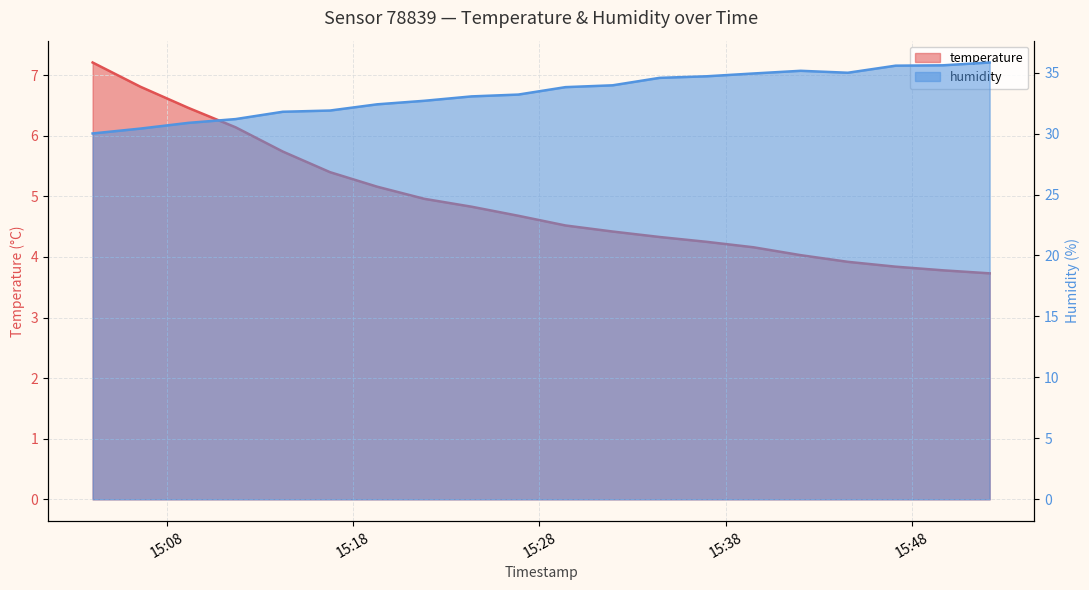

List the labels in order of humidity value, smallest first.

2023-03-05T15:04:00, 2023-03-05T15:06:34, 2023-03-05T15:09:09, 2023-03-05T15:11:41, 2023-03-05T15:14:13, 2023-03-05T15:16:45, 2023-03-05T15:19:17, 2023-03-05T15:21:49, 2023-03-05T15:24:21, 2023-03-05T15:26:52, 2023-03-05T15:29:24, 2023-03-05T15:31:56, 2023-03-05T15:34:27, 2023-03-05T15:36:59, 2023-03-05T15:39:30, 2023-03-05T15:44:34, 2023-03-05T15:42:02, 2023-03-05T15:47:08, 2023-03-05T15:49:40, 2023-03-05T15:52:11